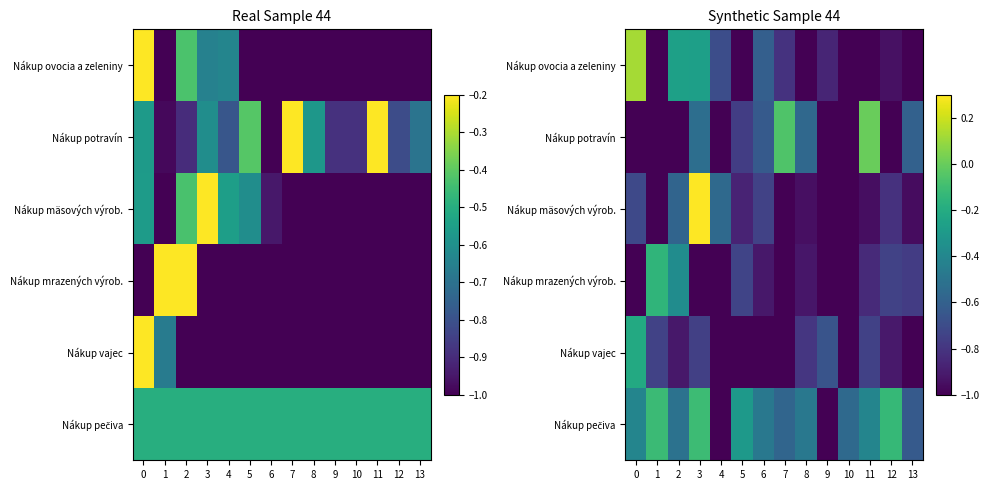

Where is Nákup mäsových výrob. nearest to the value 0?

3